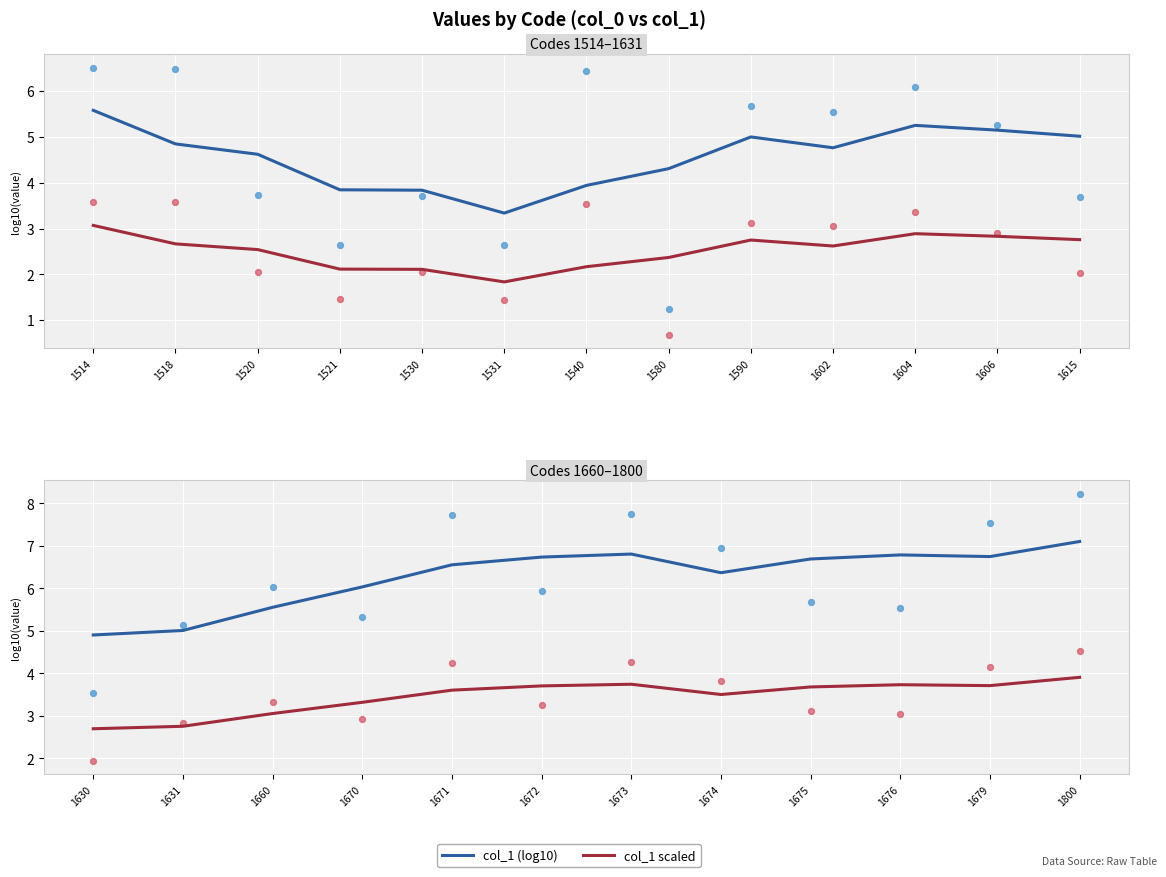

Which series has the widest spread of Y values?

col_1 (log10)